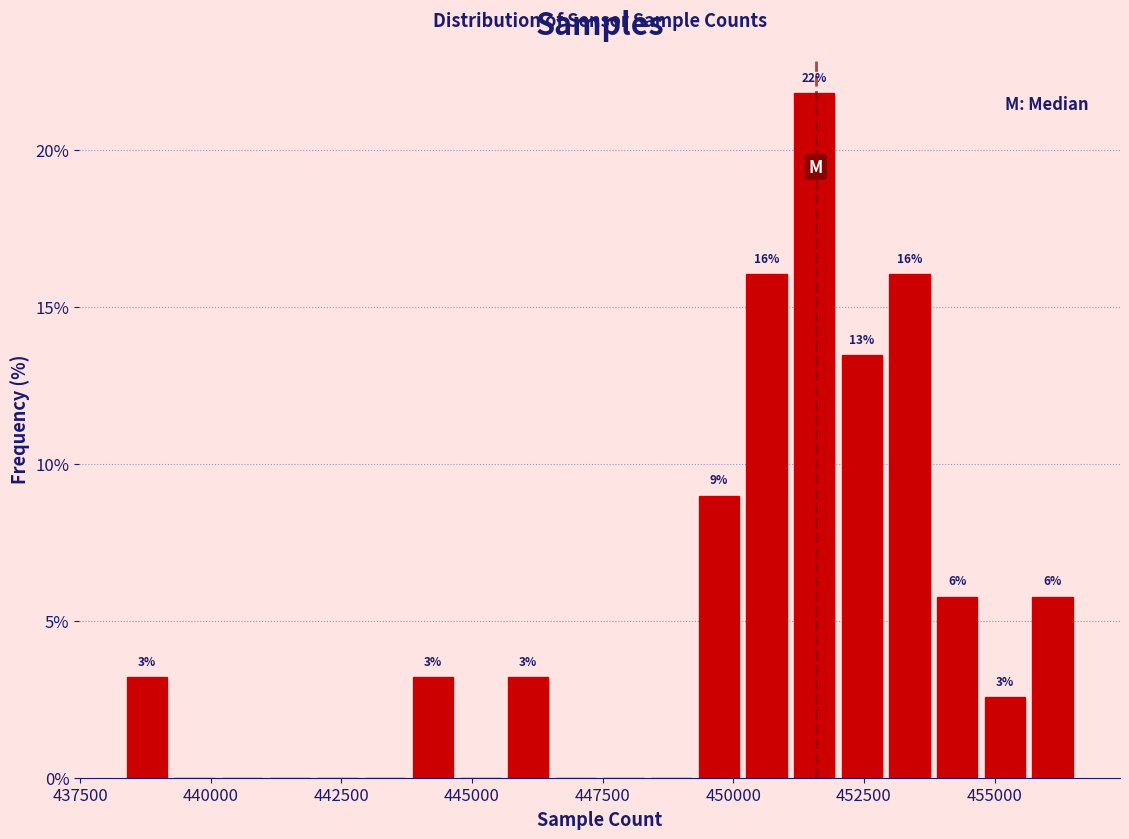

Read against the x-axis, roughly where is the centre of the tallest bar?

451500